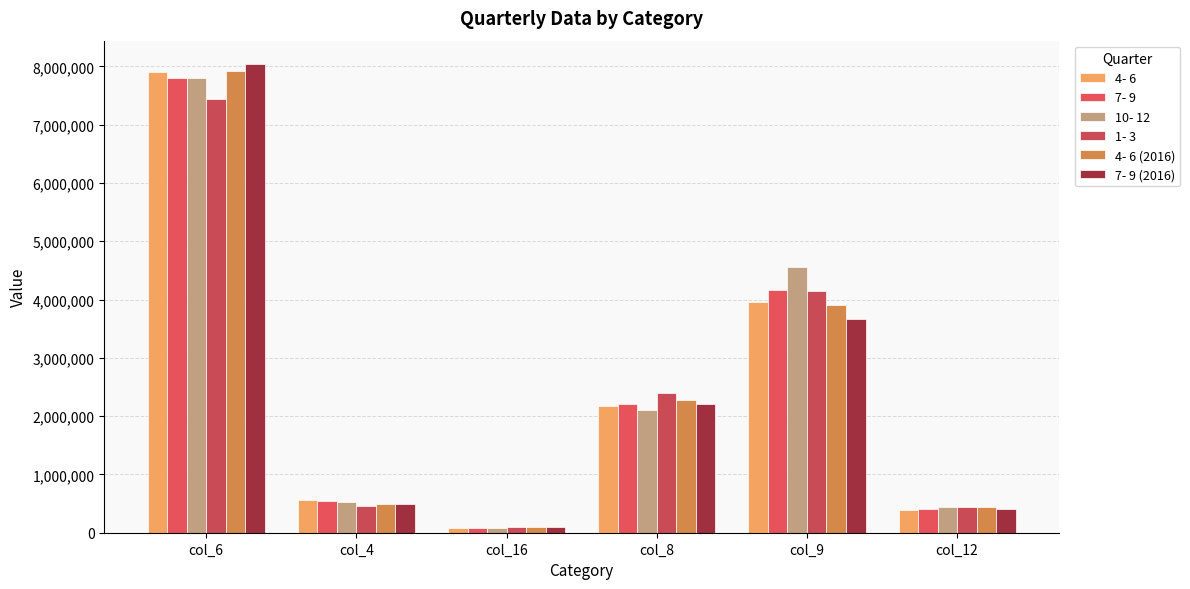

True or false: 4- 6 (2016) has a value of 260391 at col_12.

False